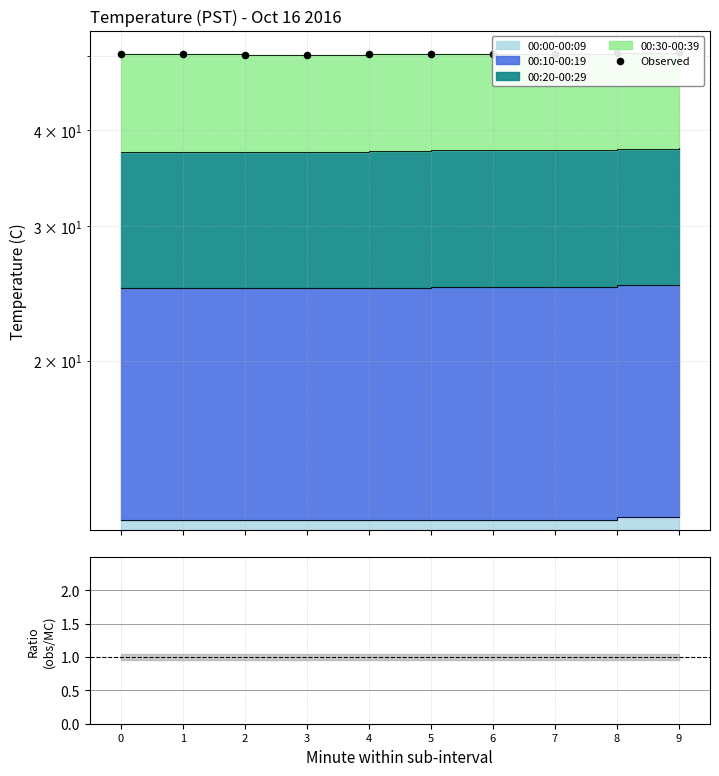

What is the change in value from 2 to 7?

+0.2